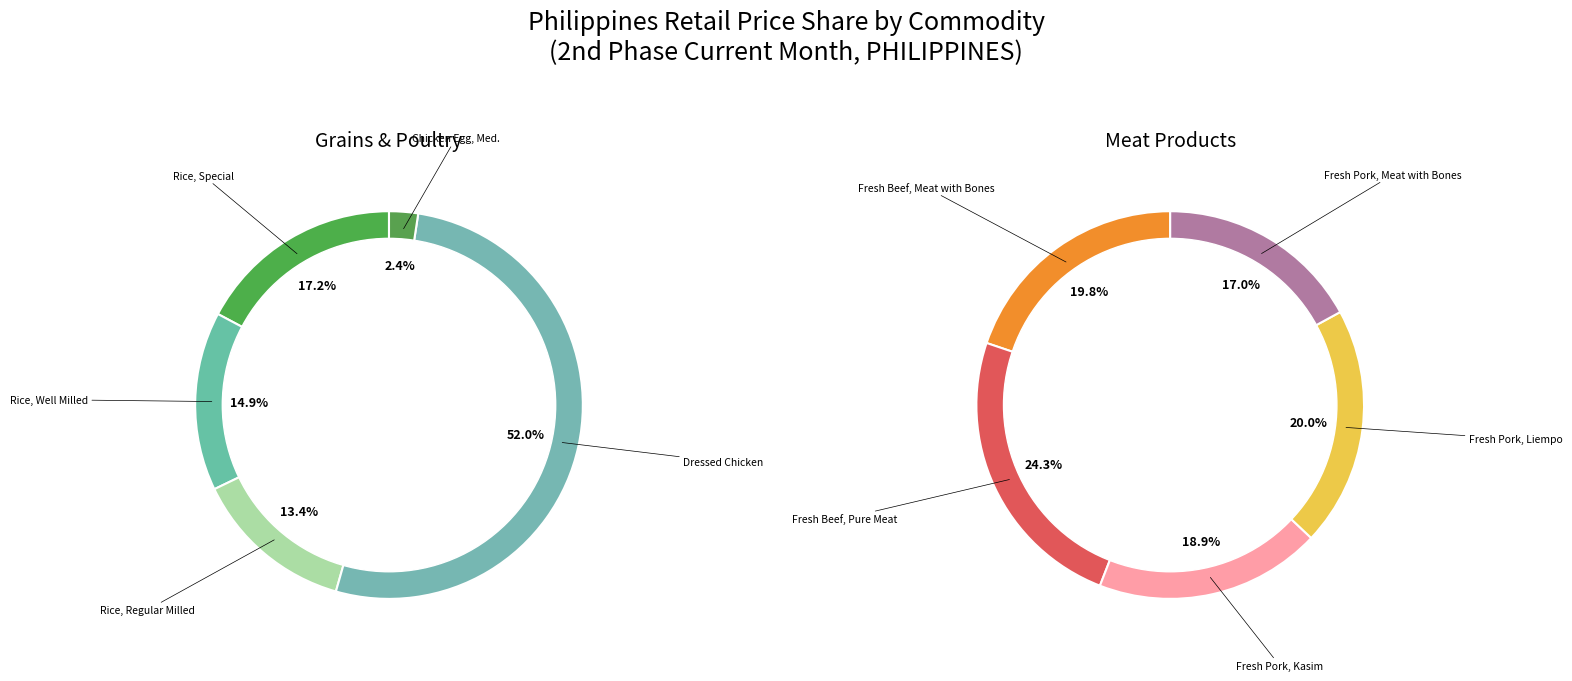

Is the sum of Rice, Well Milled and Fresh Beef, Meat with Bones greater than half?

No